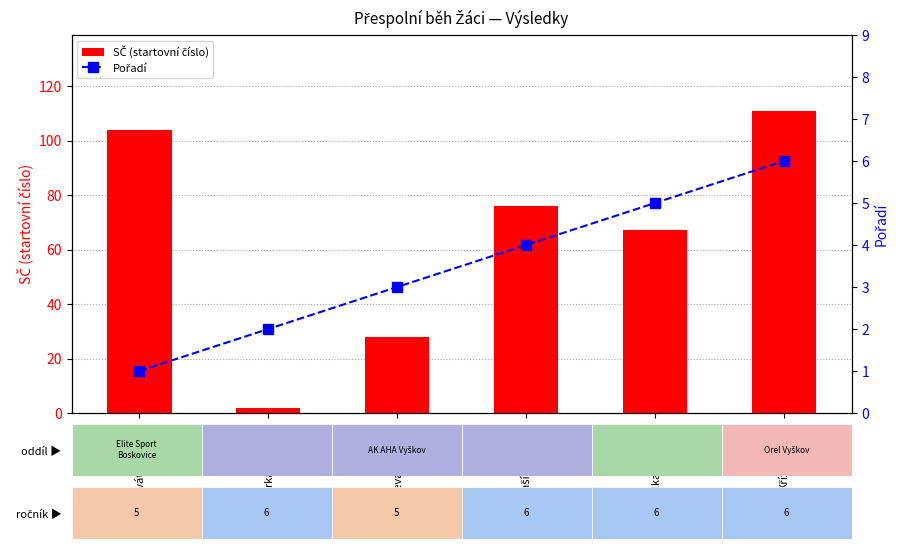

At Pleva\nTomáš, list the series in order from smallest to largest.

Pořadí, SČ (startovní číslo)